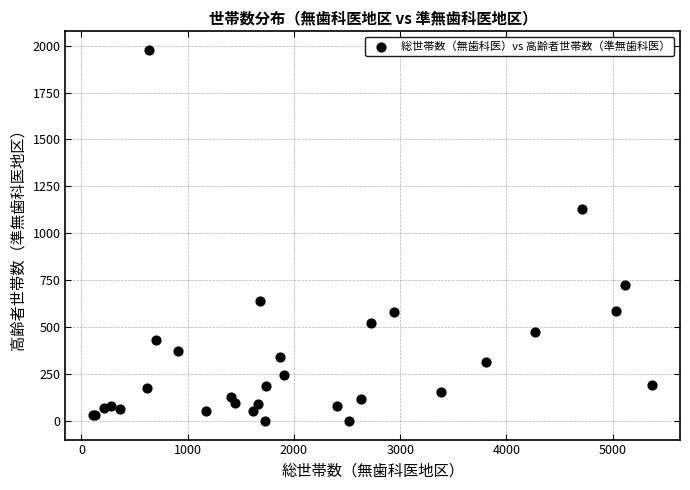

What Y value in the scatter plot is closest to 988?

1127